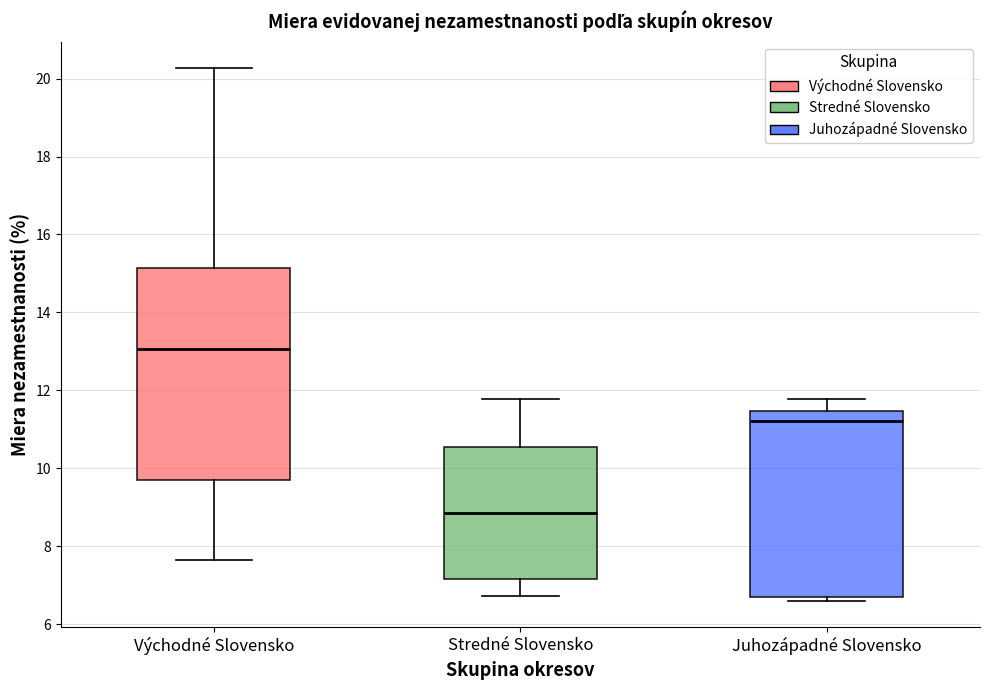

Which box is the tallest, from its lower edge to its upper edge?

Východné Slovensko